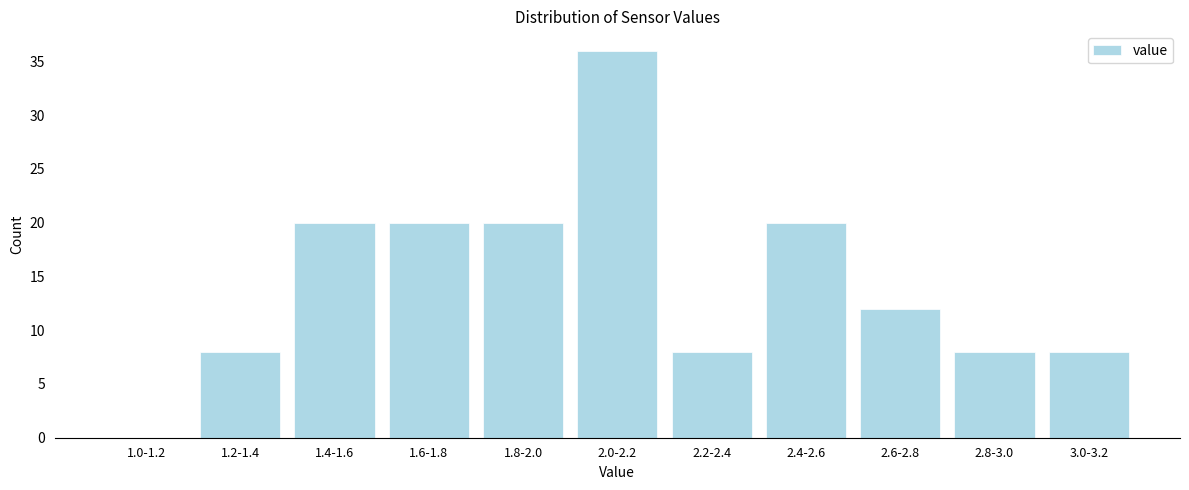

Reading right to left, list all the values displayed in this chart.

3.0-3.2=8	2.8-3.0=8	2.6-2.8=12	2.4-2.6=20	2.2-2.4=8	2.0-2.2=36	1.8-2.0=20	1.6-1.8=20	1.4-1.6=20	1.2-1.4=8	1.0-1.2=0